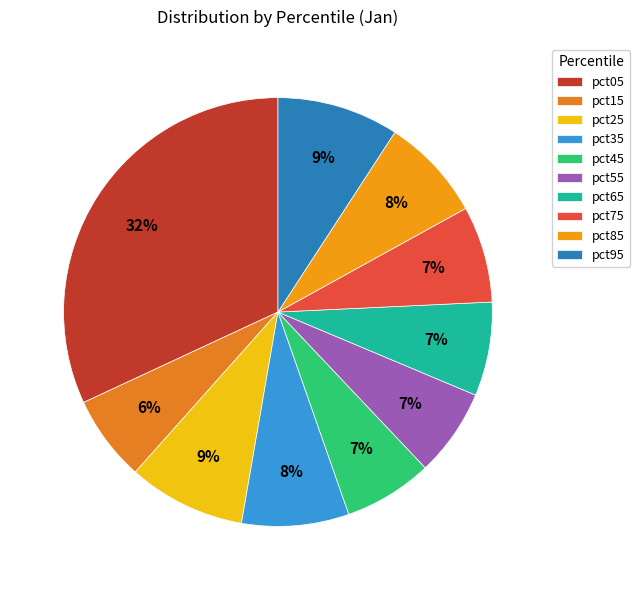

To the nearest percent, what percentage of the pie is pct75?

7%